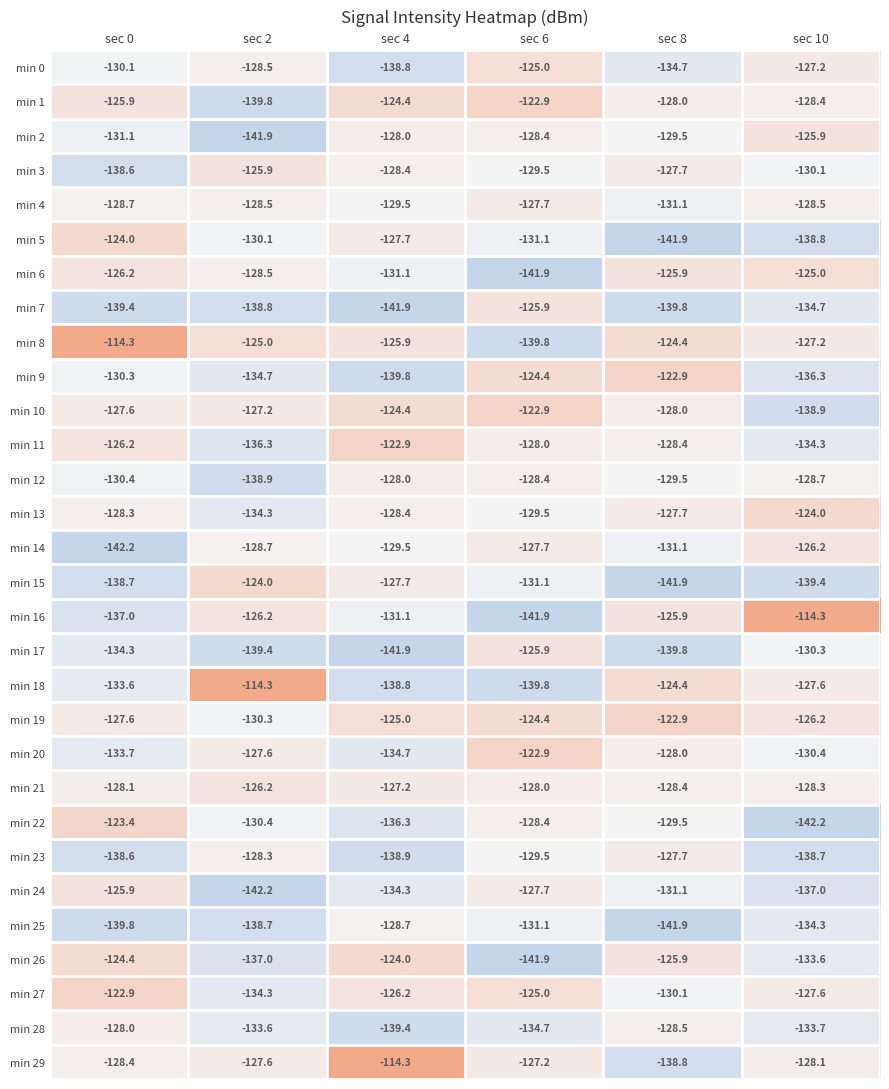

What is the total value across all series at sec 6?

-3892.6